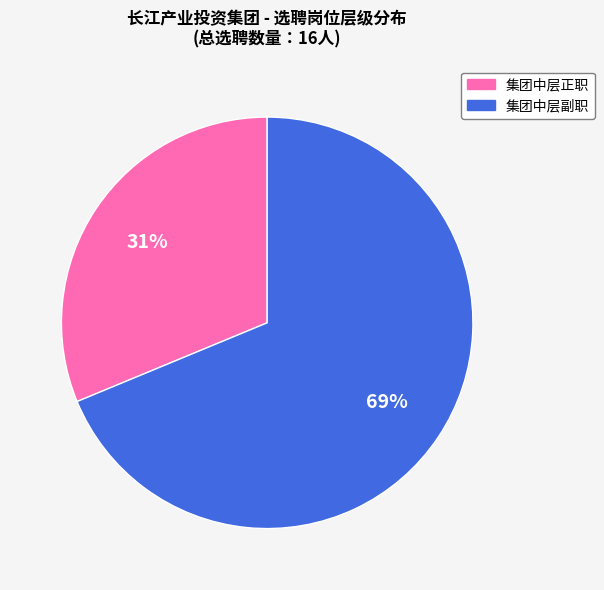

How many slices are in this pie chart?

2